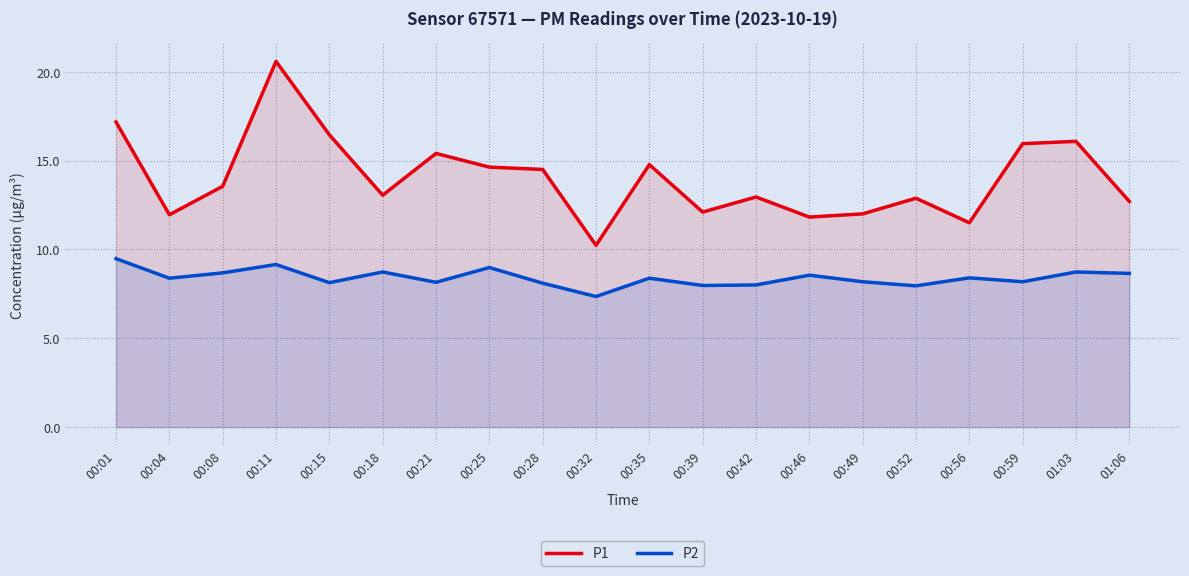

Reading left to right, list all the values displayed in this chart.

P1: 17.2	11.9	13.6	20.6	16.4	13.1	15.4	14.6	14.5	10.2	14.8	12.1	12.9	11.8	12.0	12.9	11.5	15.9	16.1	12.7
P2: 9.5	8.4	8.7	9.2	8.1	8.7	8.2	9.0	8.1	7.3	8.4	8.0	8.0	8.6	8.2	8.0	8.4	8.2	8.7	8.7